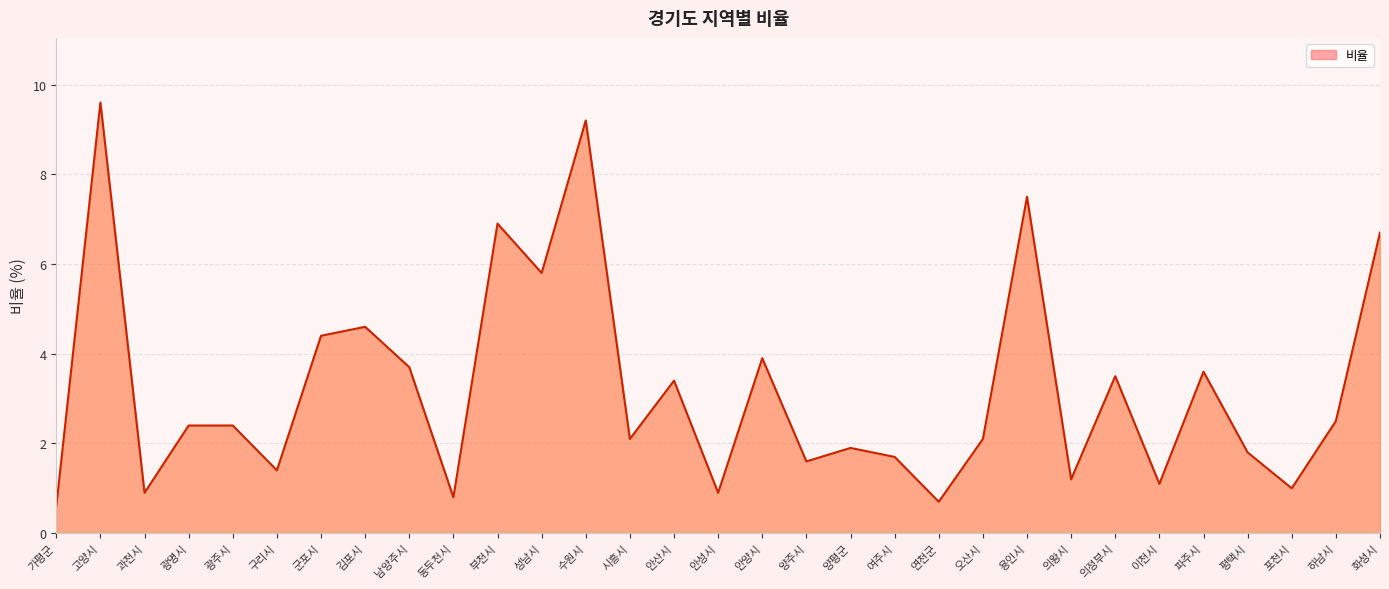

Where is the data nearest to the value 5?

김포시